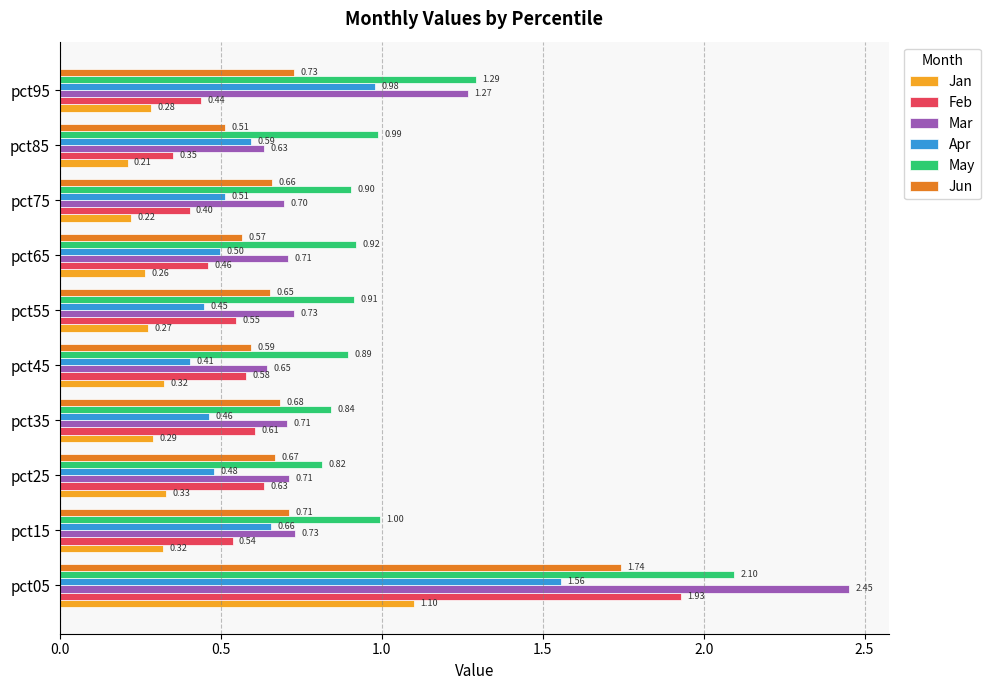

At which category is the sum across all series the highest?

pct05